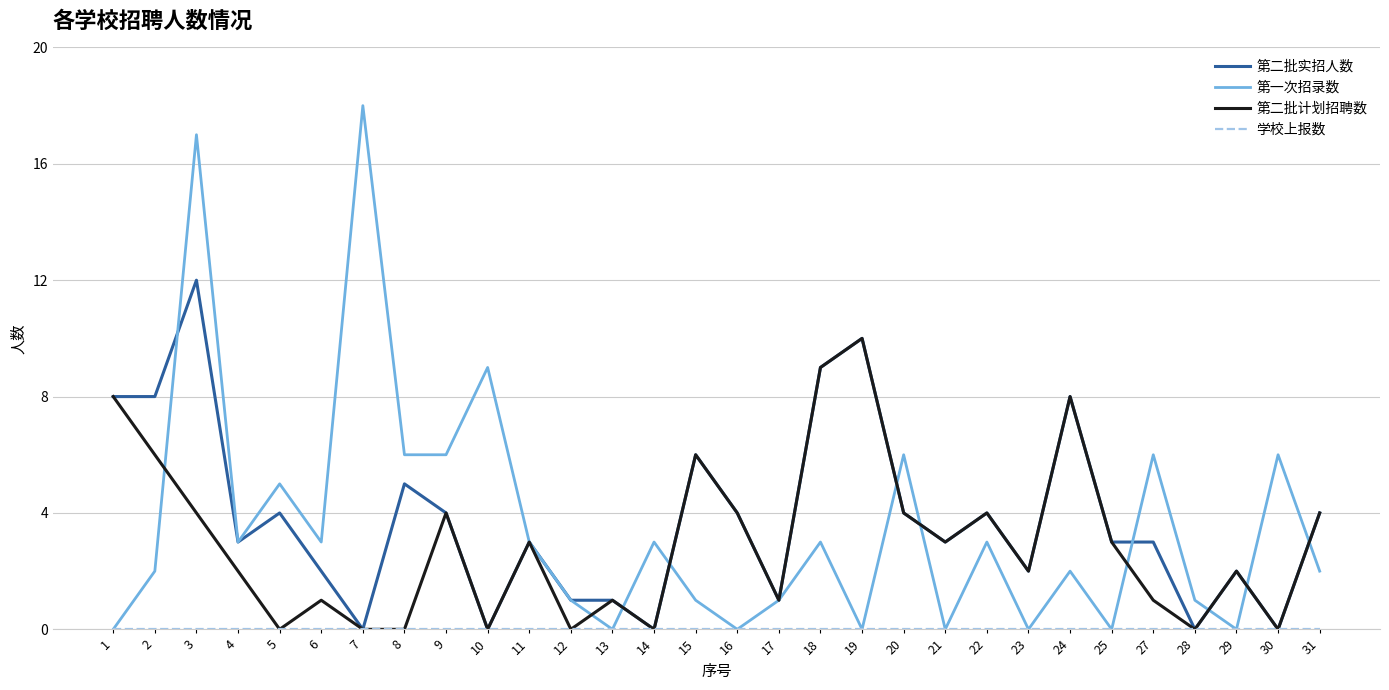

At which label is 第二批实招人数 closest to 6?

15